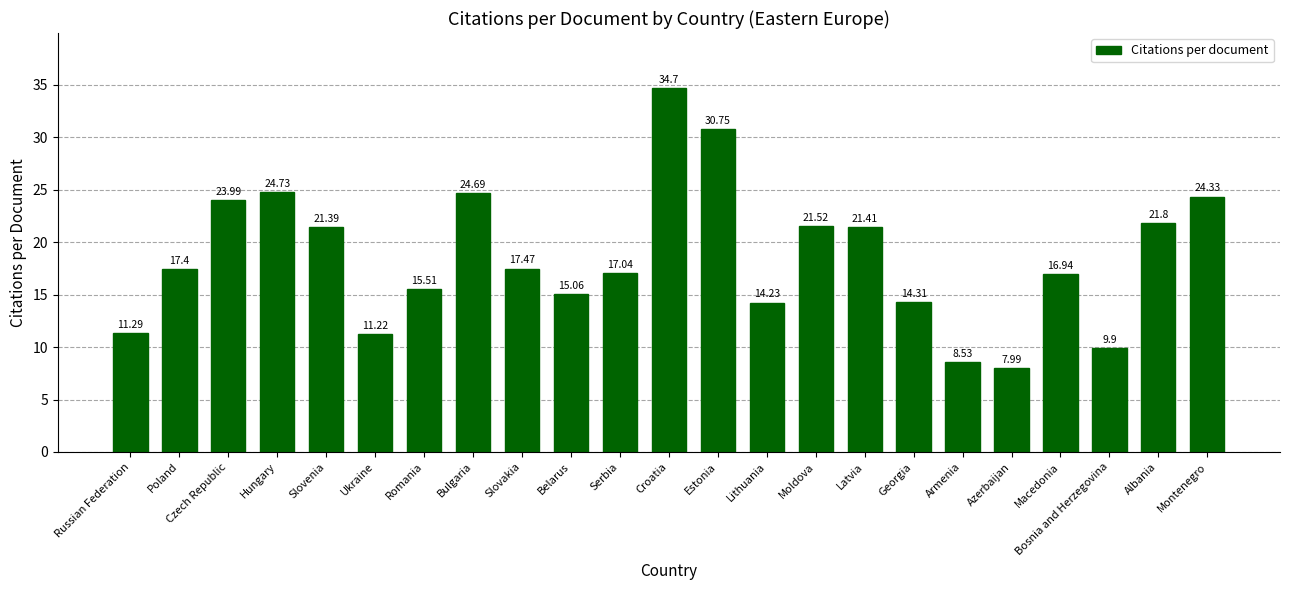

Approximately how many times larger is the value at Slovakia compared to Latvia?

0.8